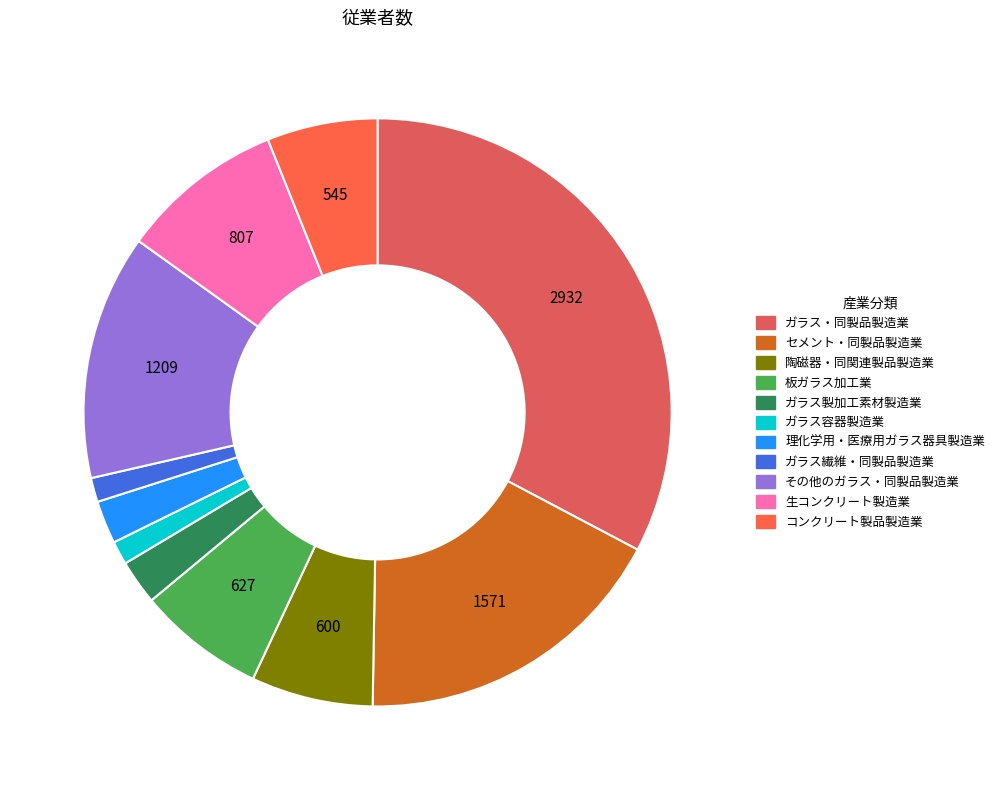

What is the largest slice in the pie chart?

ガラス・同製品製造業